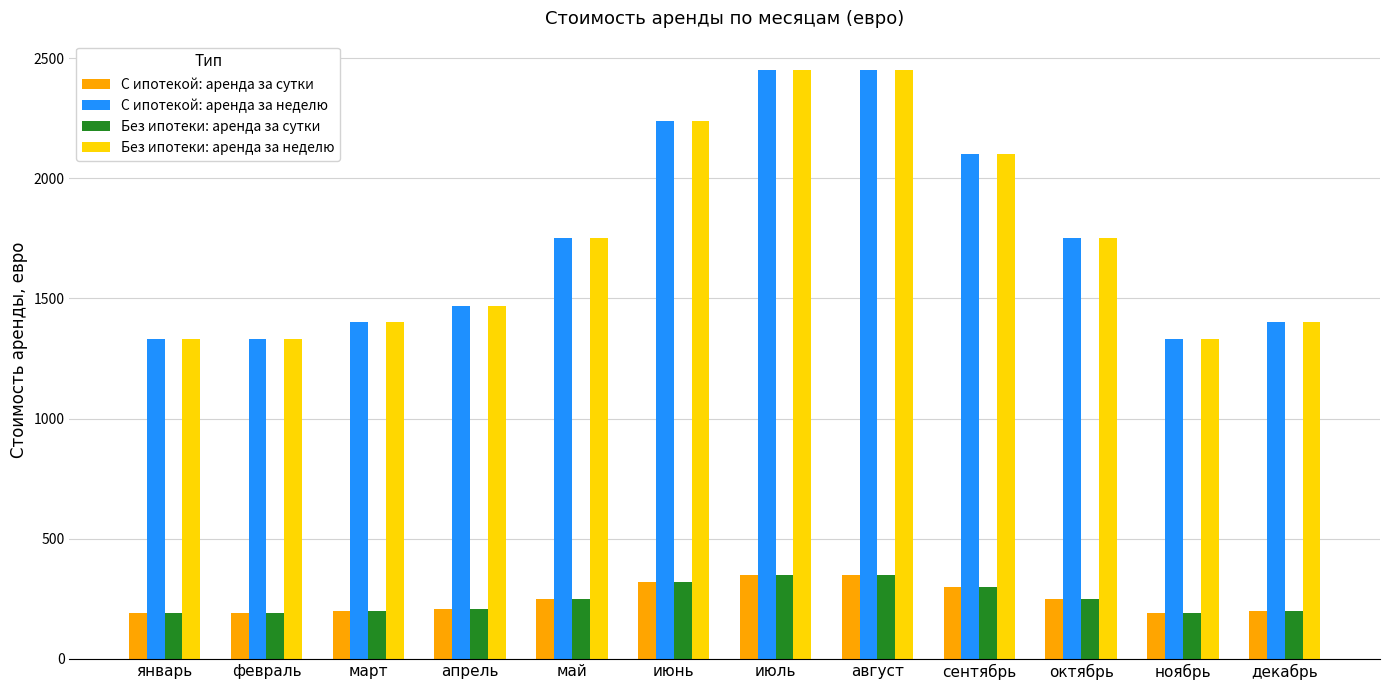

What is the difference between the highest and lowest values at ноябрь?

1140